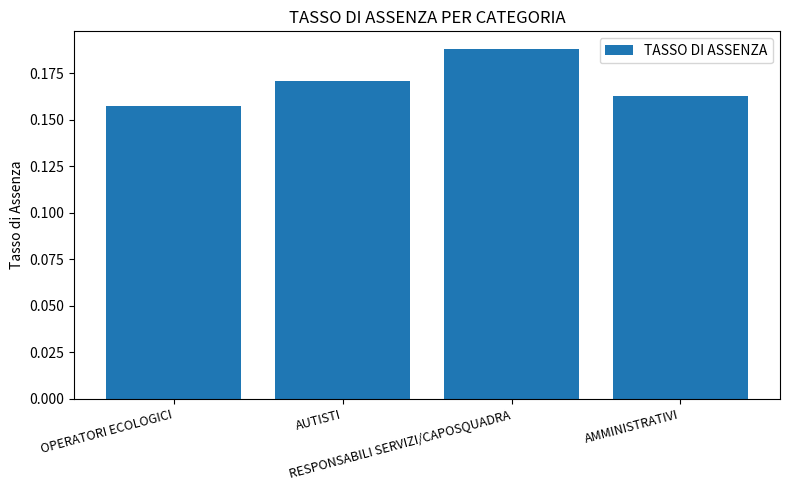

How many series are shown in this chart?

1